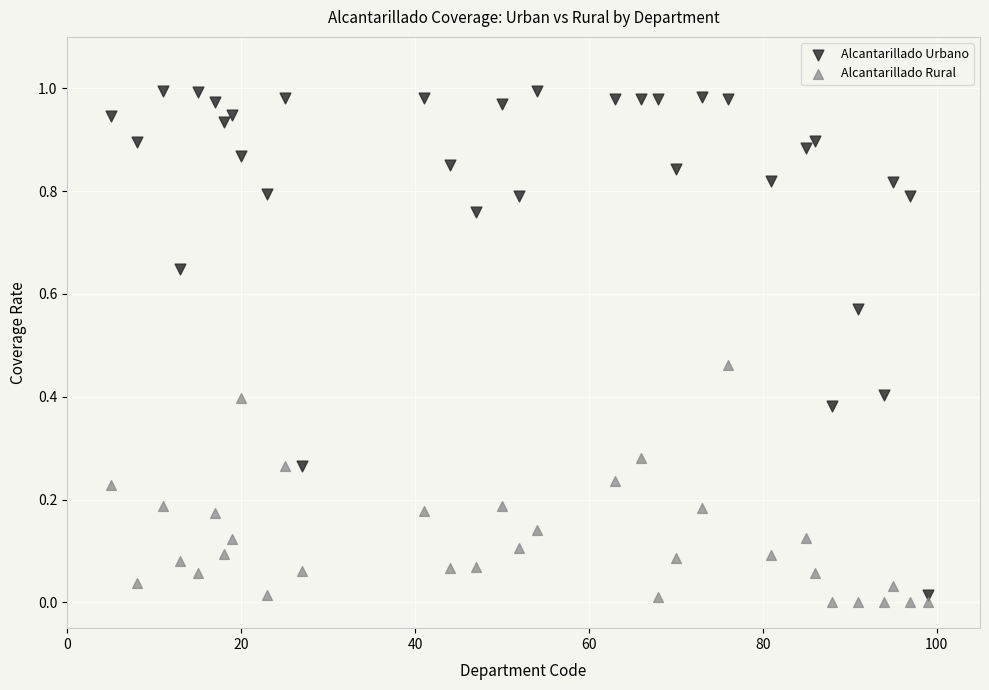

Across all data points, what is the range of X values (max minus min)?

94.0